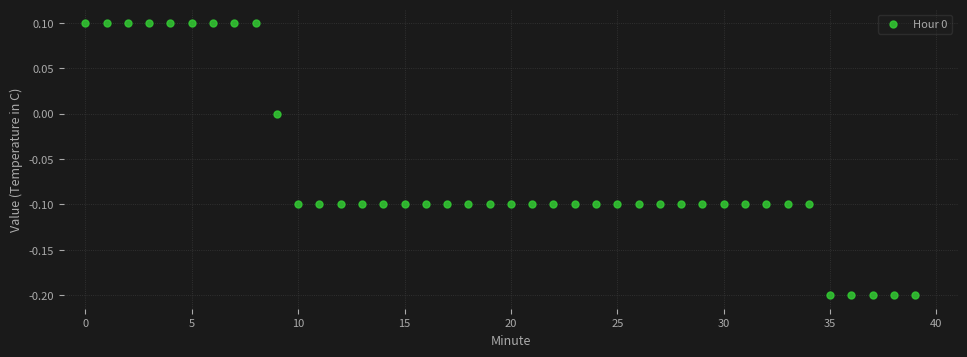

What is the range of Y values (max minus min)?

0.3